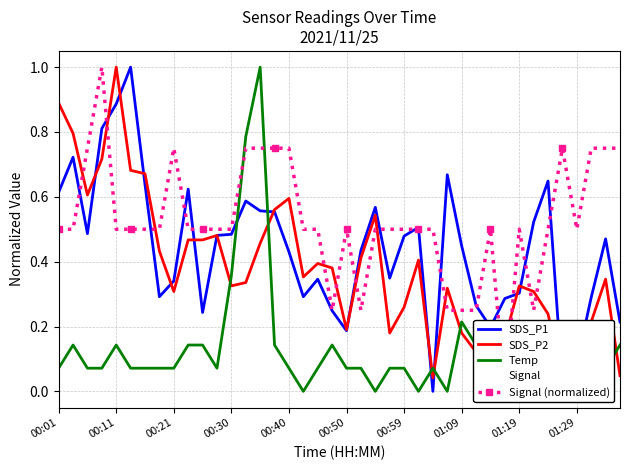

Reading left to right, transcribe all the data shown in this chart.

SDS_P1: 0.6	0.7	0.5	0.8	0.9	1.0	0.6	0.3	0.3	0.6	0.2	0.5	0.5	0.6	0.6	0.6	0.4	0.3	0.3	0.2	0.2	0.4	0.6	0.3	0.5	0.5	0.0	0.7	0.4	0.3	0.2	0.3	0.3	0.5	0.6	0.0	0.1	0.3	0.5	0.2
SDS_P2: 0.9	0.8	0.6	0.7	1.0	0.7	0.7	0.4	0.3	0.5	0.5	0.5	0.3	0.3	0.5	0.6	0.6	0.4	0.4	0.4	0.2	0.4	0.5	0.2	0.3	0.4	0.0	0.3	0.2	0.1	0.1	0.2	0.3	0.3	0.2	0.0	0.0	0.2	0.3	0.0
Temp: 0.1	0.1	0.1	0.1	0.1	0.1	0.1	0.1	0.1	0.1	0.1	0.1	0.4	0.8	1.0	0.1	0.1	0.0	0.1	0.1	0.1	0.1	0.0	0.1	0.1	0.0	0.1	0.0	0.2	0.1	0.1	0.1	0.1	0.1	0.1	0.1	0.1	0.1	0.1	0.1
Signal: 0.5	0.5	0.8	1.0	0.5	0.5	0.5	0.5	0.8	0.5	0.5	0.5	0.5	0.8	0.8	0.8	0.8	0.5	0.5	0.2	0.5	0.2	0.5	0.5	0.5	0.5	0.5	0.2	0.2	0.2	0.5	0.0	0.5	0.2	0.5	0.8	0.5	0.8	0.8	0.8
Signal (normalized): 0.5	0.5	0.8	1.0	0.5	0.5	0.5	0.5	0.8	0.5	0.5	0.5	0.5	0.8	0.8	0.8	0.8	0.5	0.5	0.2	0.5	0.2	0.5	0.5	0.5	0.5	0.5	0.2	0.2	0.2	0.5	0.0	0.5	0.2	0.5	0.8	0.5	0.8	0.8	0.8